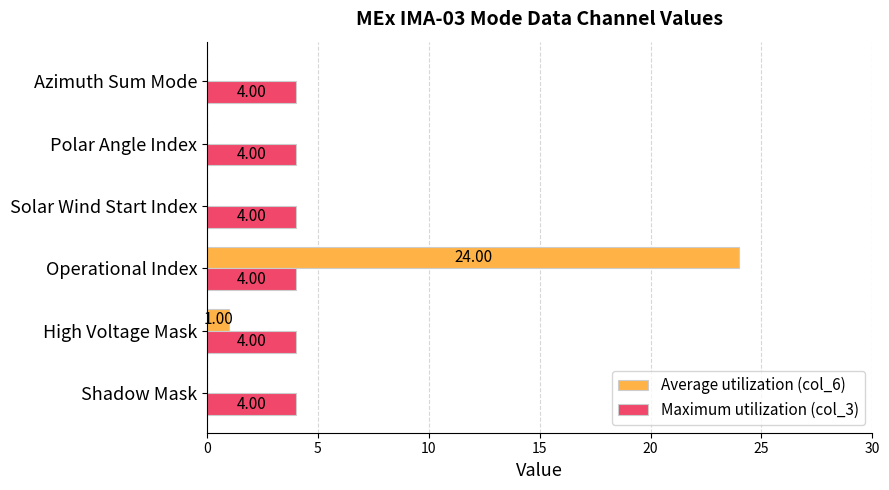

Which series changed the most between Operational Index and Polar Angle Index?

Average utilization (col_6)